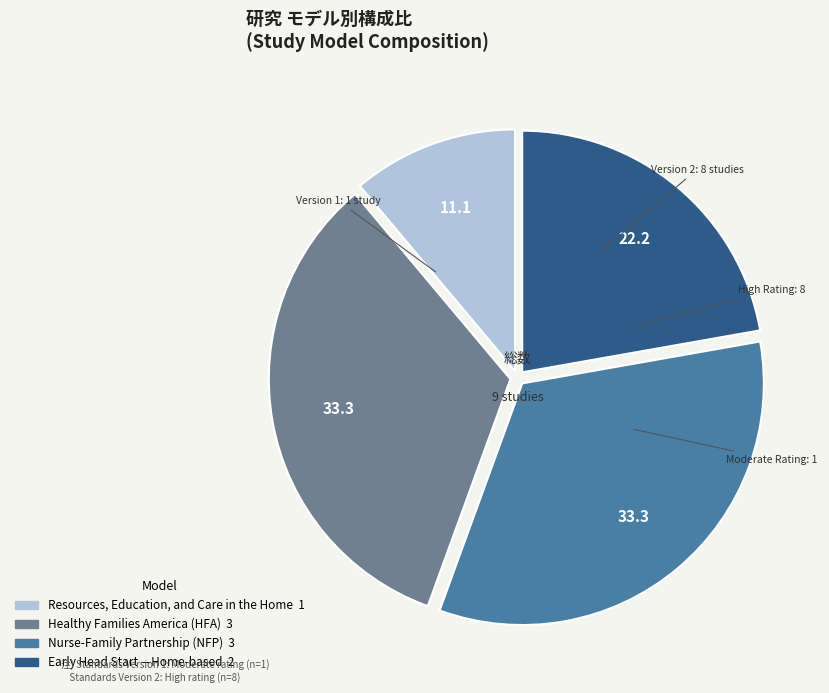

Is there a majority slice in this chart?

No